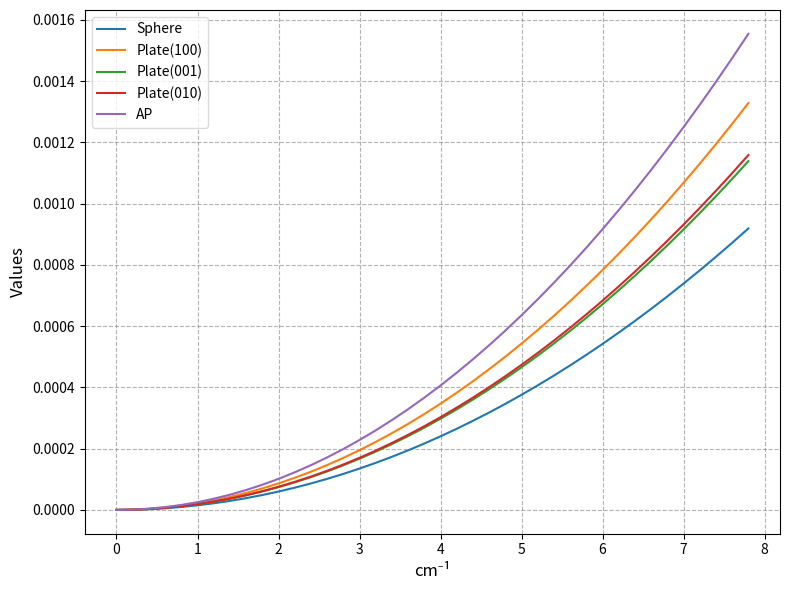

Which series has the widest spread of values?

AP